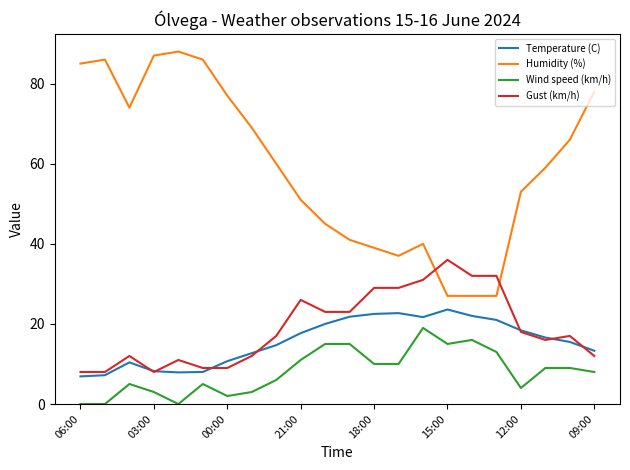

Which series has the largest range (max minus min)?

Humidity (%)